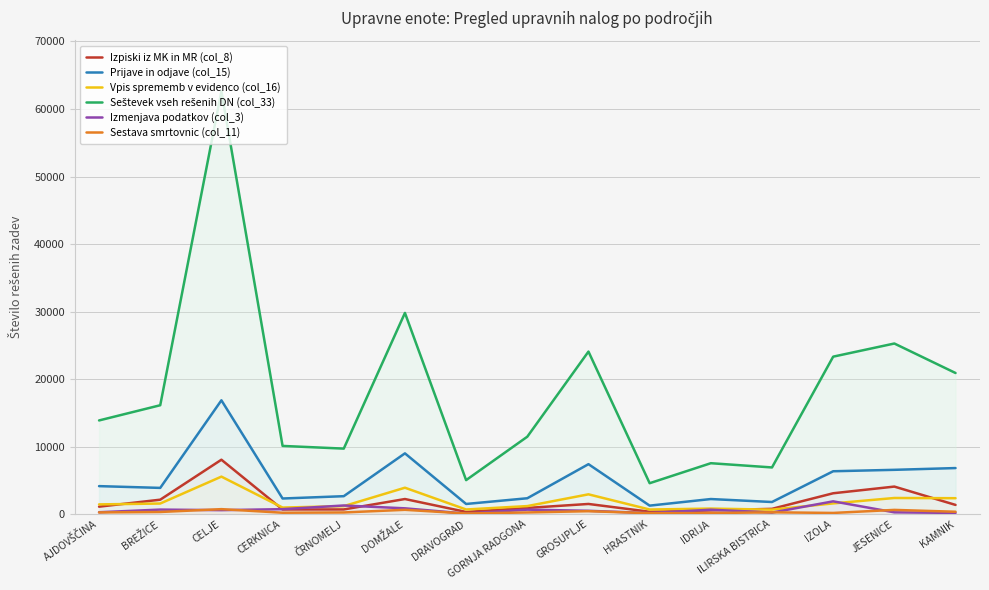

Which has a higher value, ČRNOMELJ or JESENICE?

JESENICE